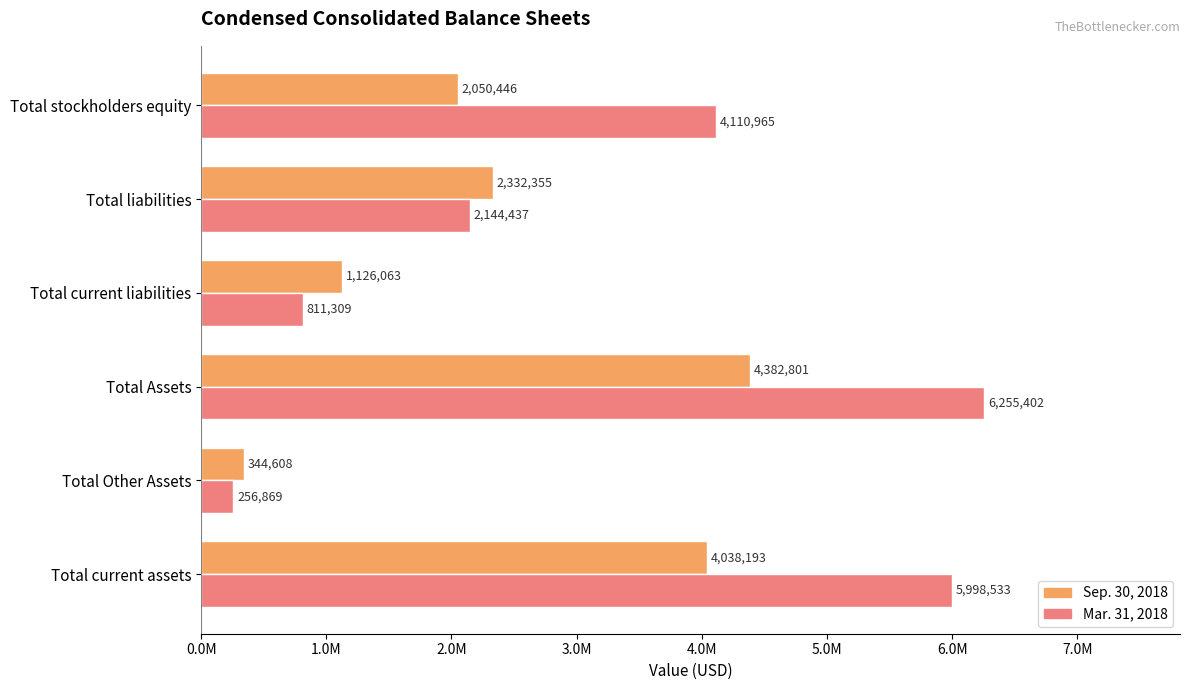

What is the minimum value for Mar. 31, 2018?

256869